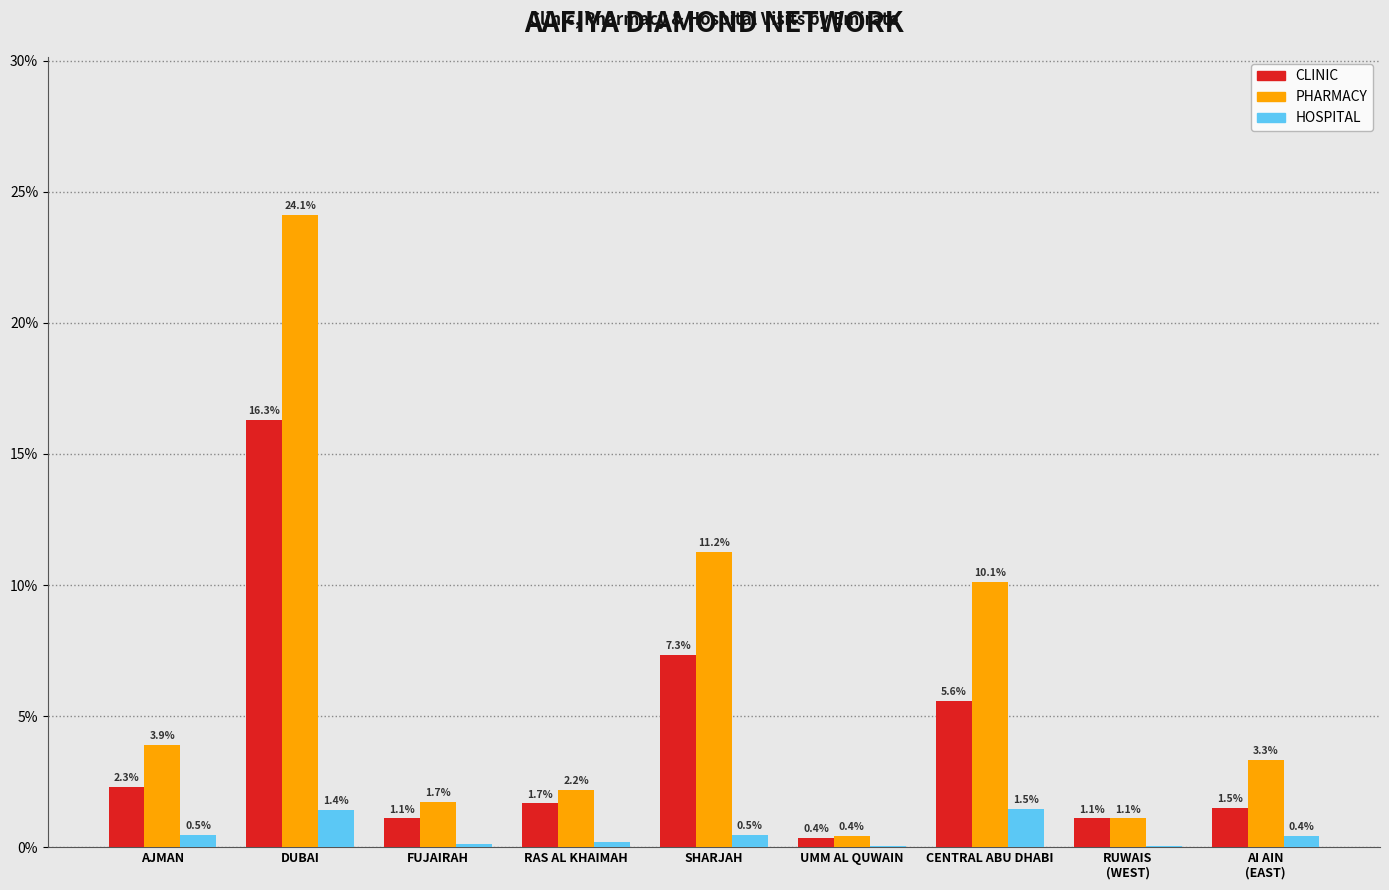

Is the value of HOSPITAL at FUJAIRAH greater than the value of CLINIC at FUJAIRAH?

No